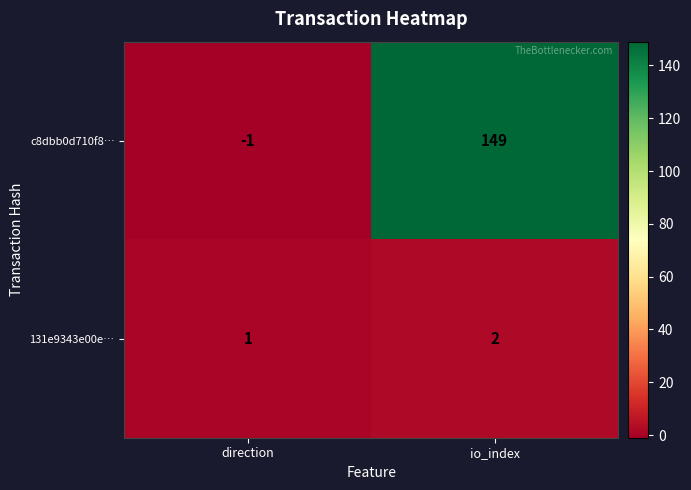

Reading left to right, extract all data points from this chart.

c8dbb0d710f8…: -1	149
131e9343e00e…: 1	2